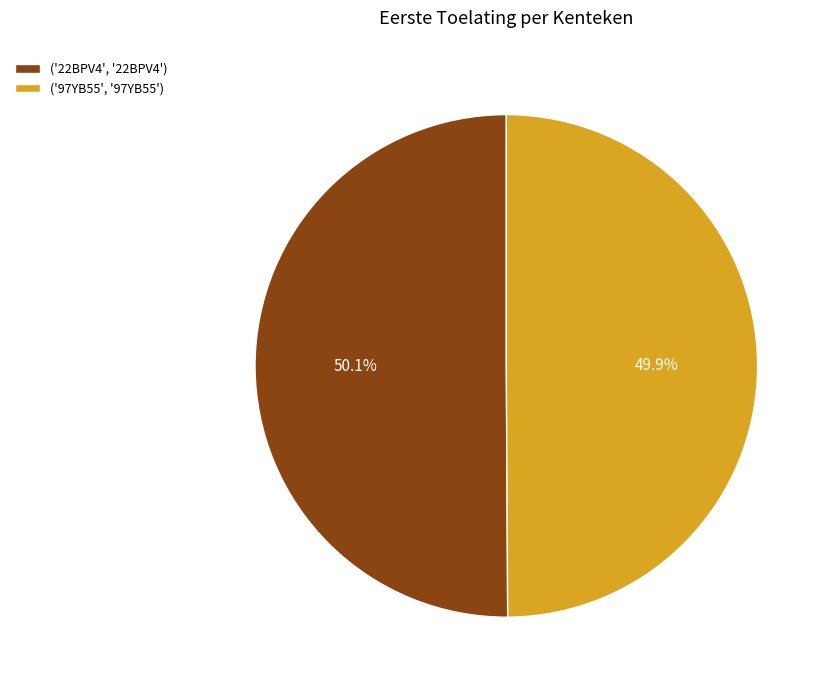

Count the number of slices in the pie.

2